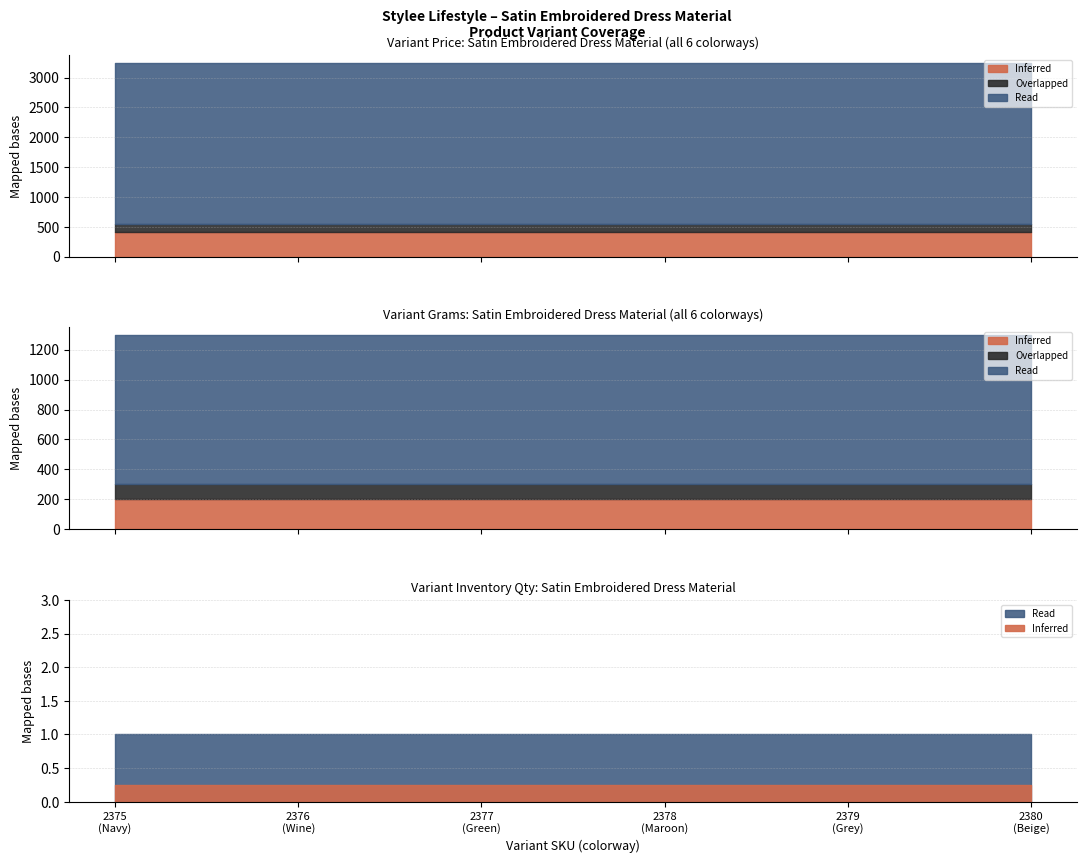

What is the average value of the Variant Price series?

2705